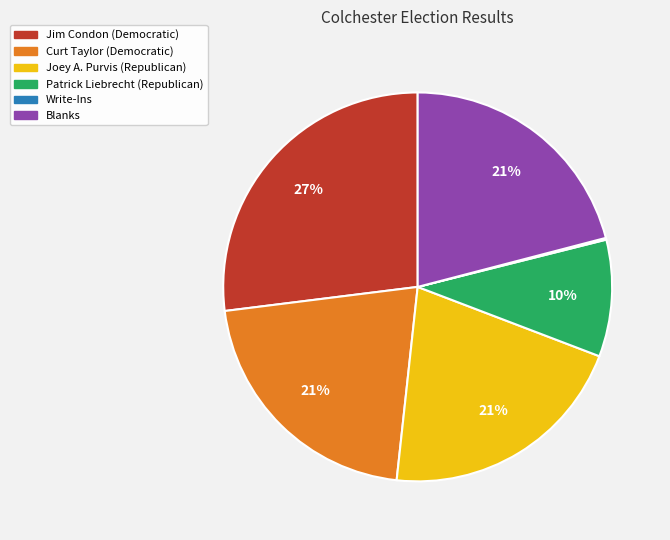

What is the largest slice in the pie chart?

Jim Condon (Democratic)